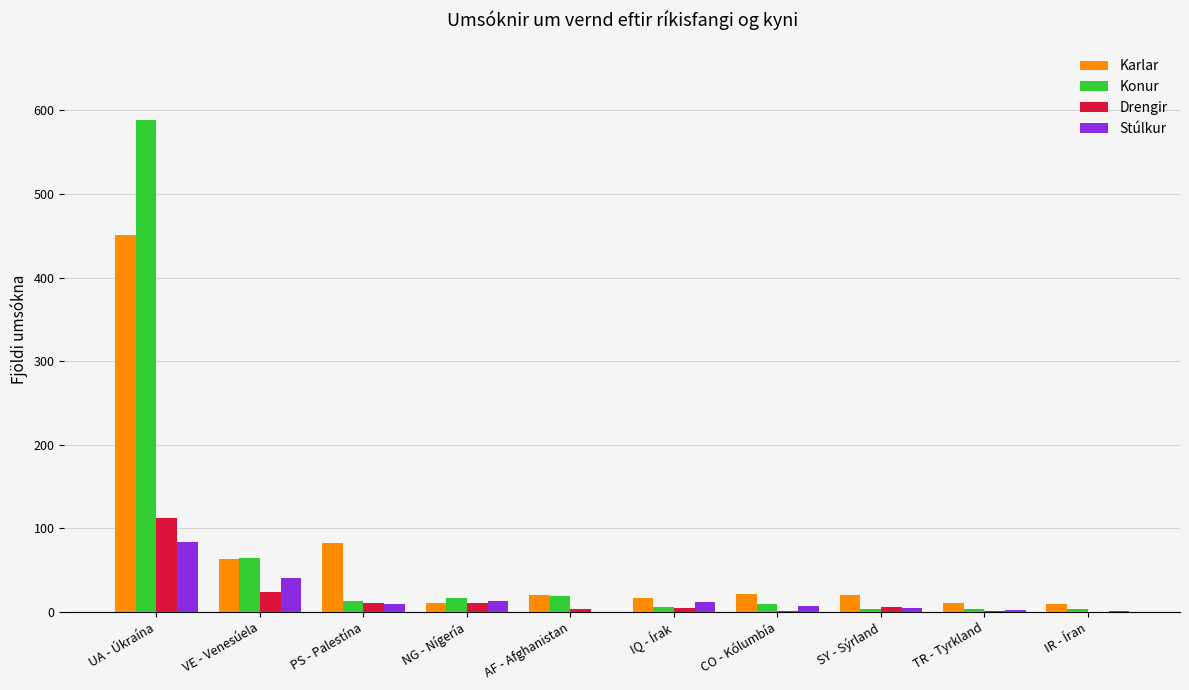

At which category is the sum across all series the highest?

UA - Úkraína